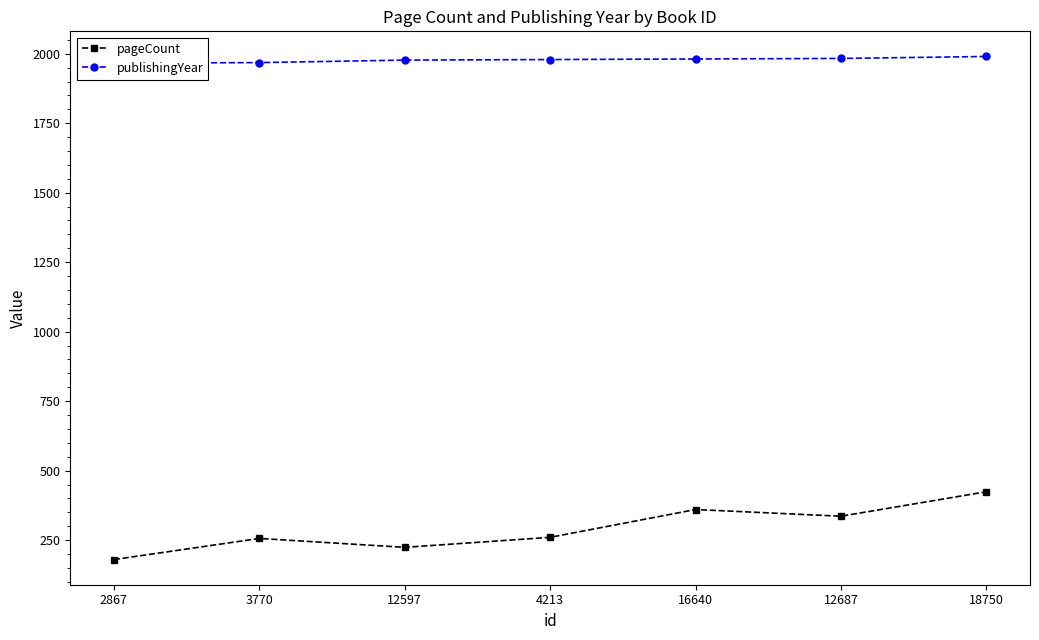

True or false: publishingYear and pageCount cross at least once.

False